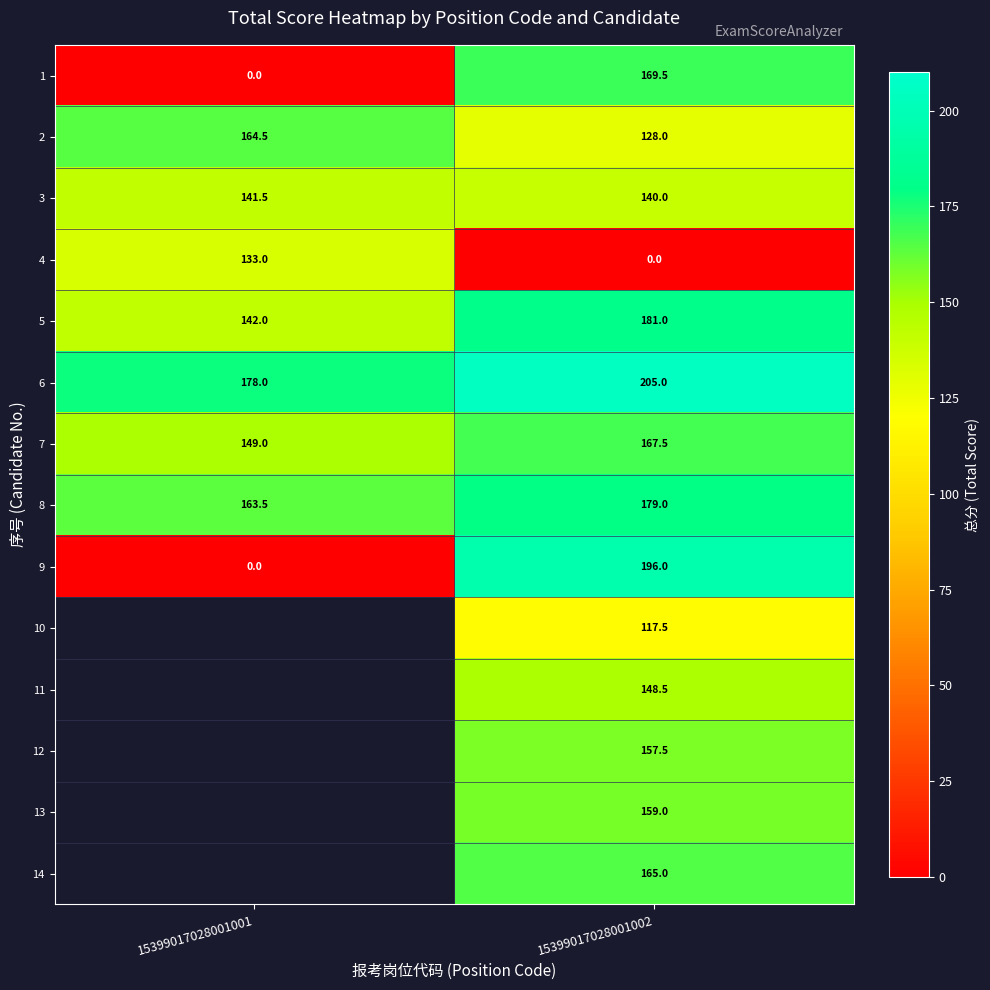

Rank the categories by 1 value from highest to lowest.

15399017028001002, 15399017028001001